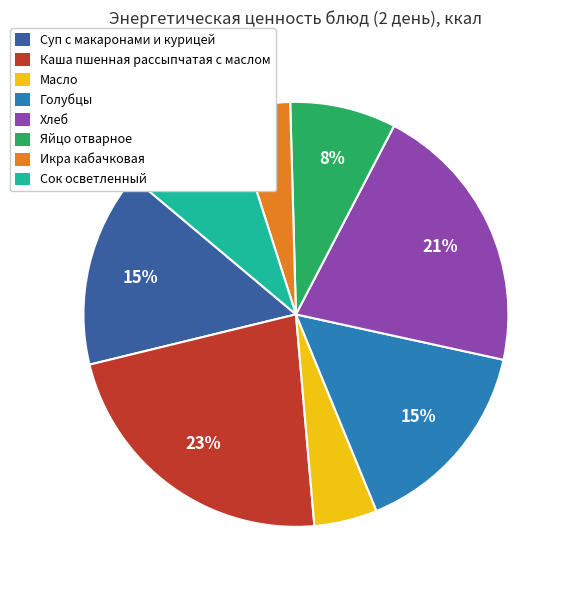

To the nearest percent, what is the combined percentage of Голубцы and Масло?

20%